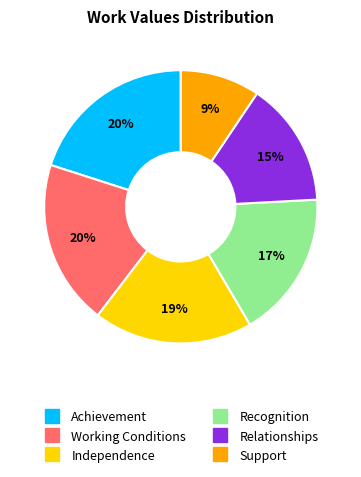

To the nearest percent, what is the difference between the Working Conditions and Independence slice percentages?

1%